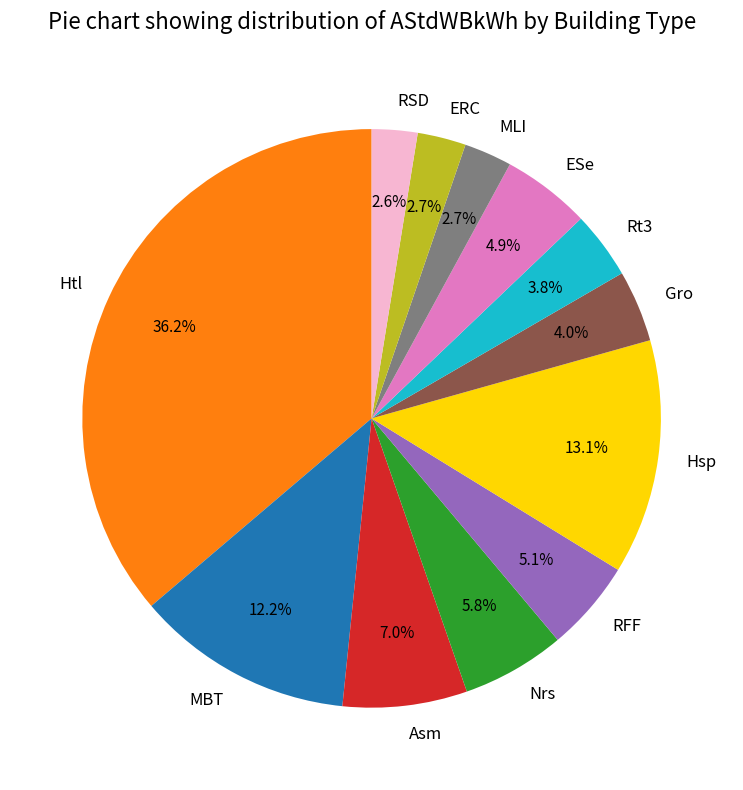

What percentage do Gro and Hsp together represent?

17.1%